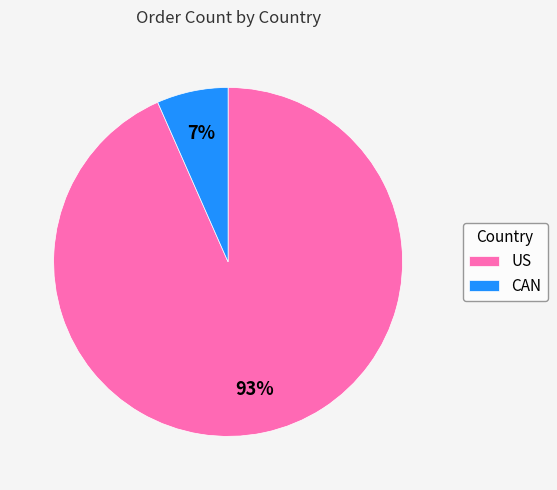

What is the largest slice in the pie chart?

US